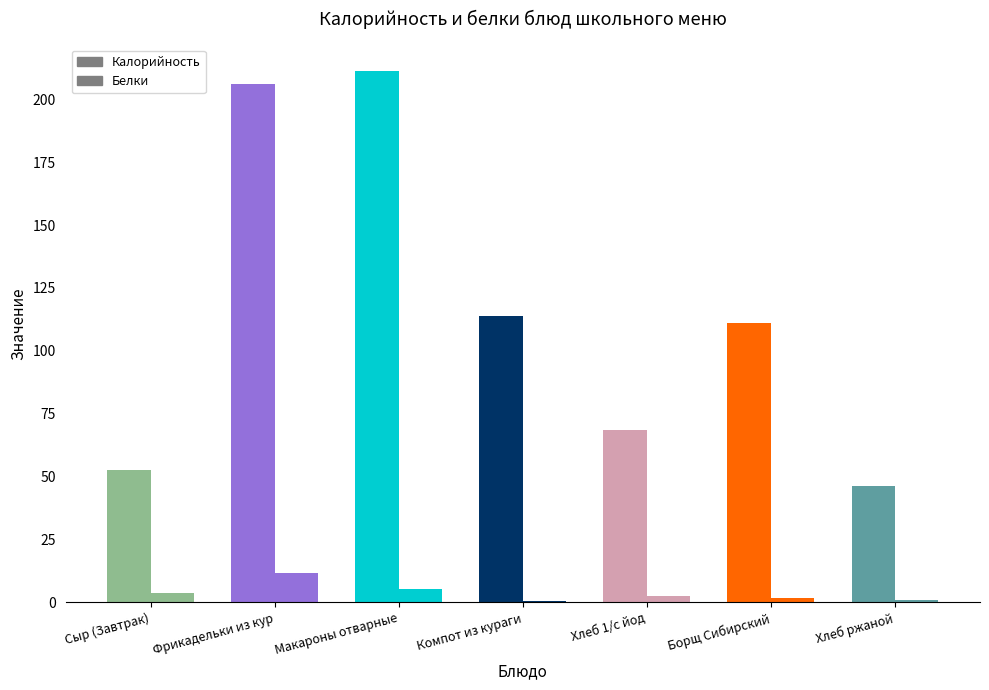

What is the lowest value of the Белки series?

0.6